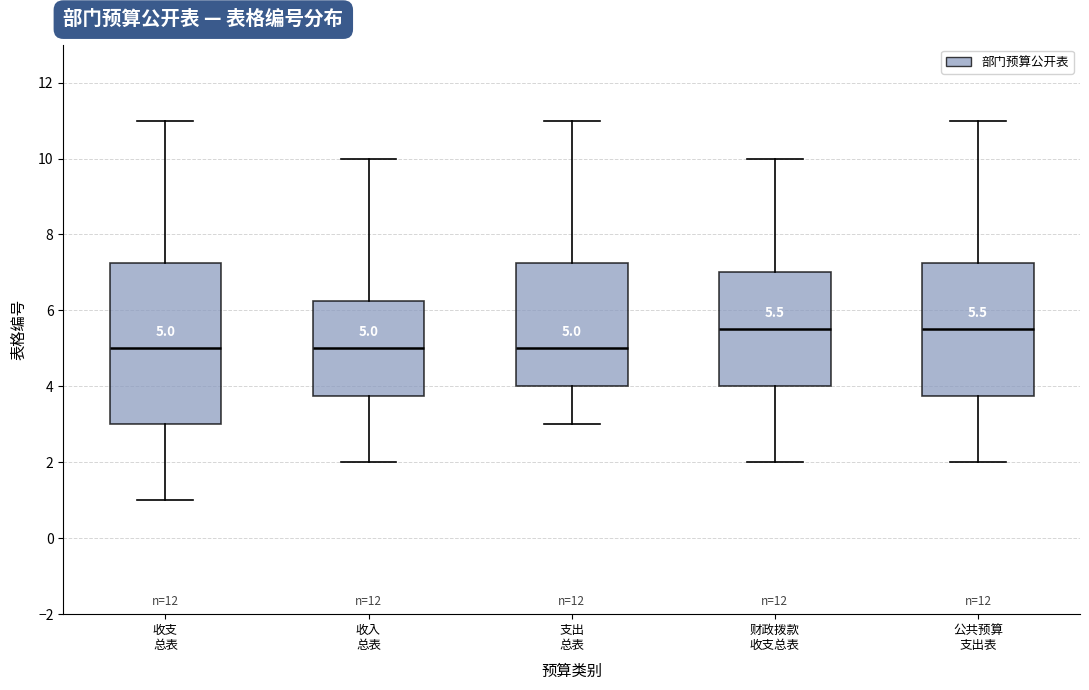

Which box is the tallest, from its lower edge to its upper edge?

收支 总表